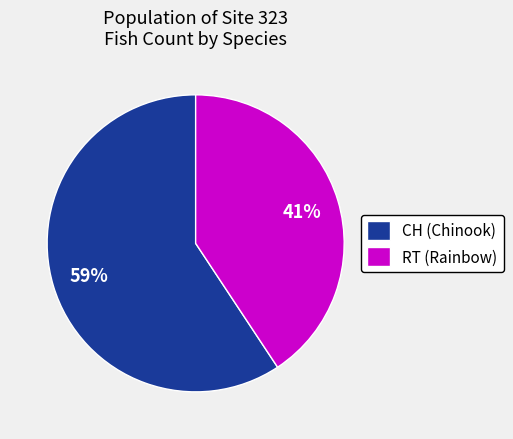

To the nearest percent, what is the average slice percentage?

50%